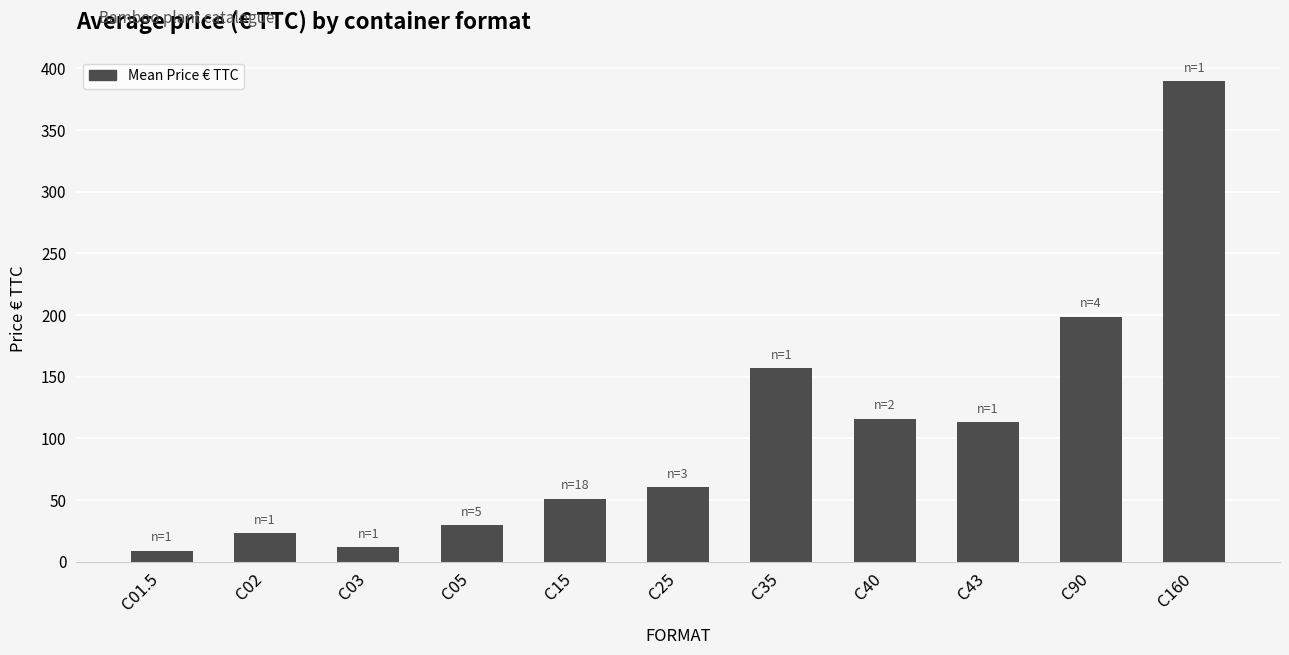

What is the greatest value displayed?

390.0